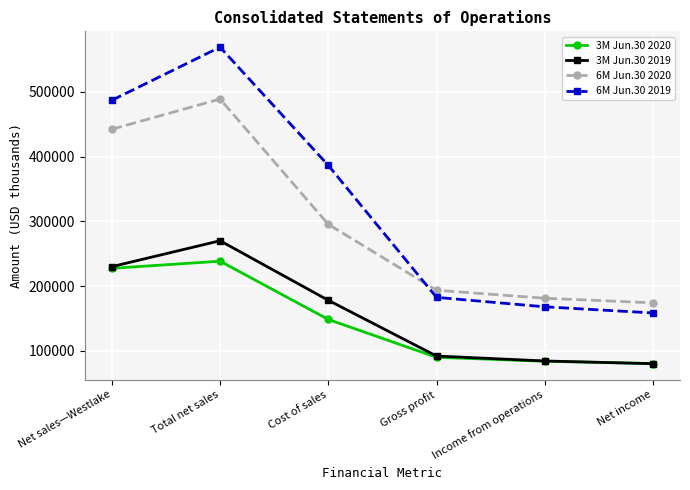

At Total net sales, list the series in order from smallest to largest.

3M Jun.30 2020, 3M Jun.30 2019, 6M Jun.30 2020, 6M Jun.30 2019